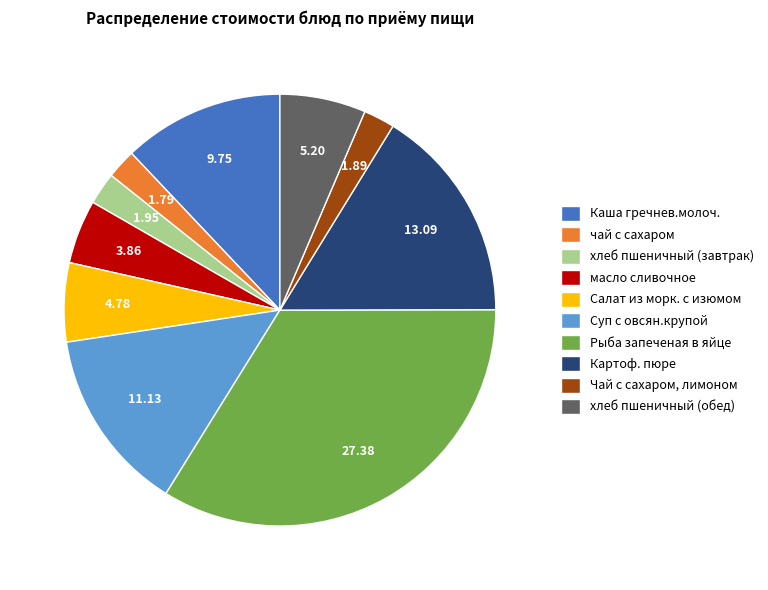

Combined, do Картоф. пюре and чай с сахаром account for over 50%?

No